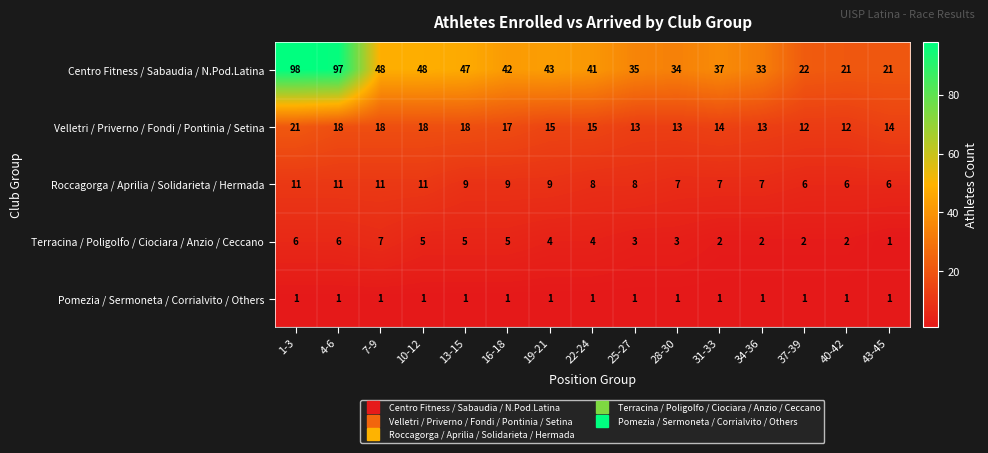

What is the difference between the highest and lowest values at 43-45?

20